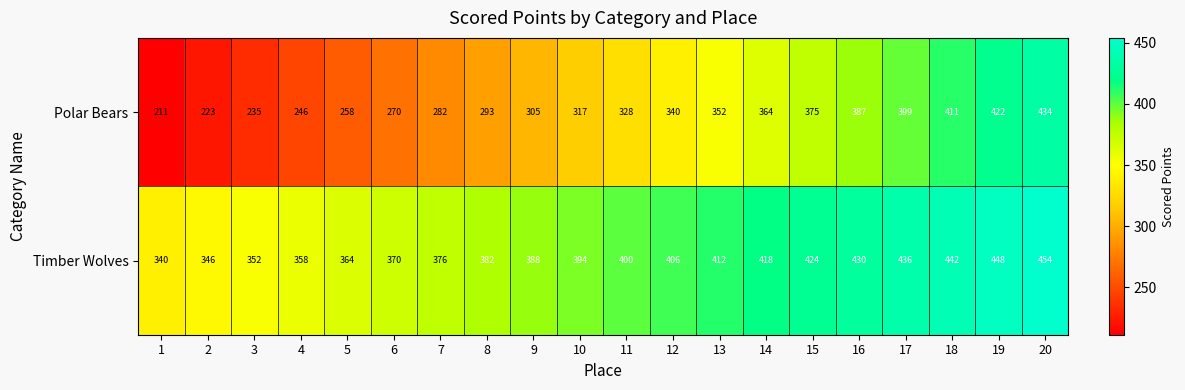

Is it true that Polar Bears equals 447 at 11?

False